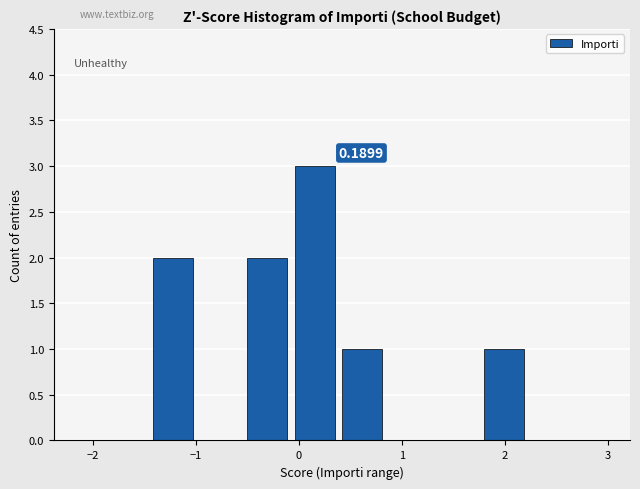

Over which range of the x-axis is the bar tallest?

0.0 to 0.4